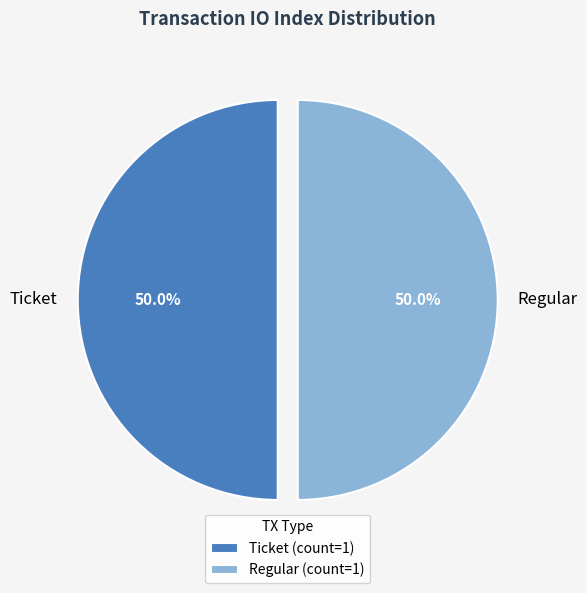

To the nearest percent, what is the difference between the largest and smallest slice percentages?

0%